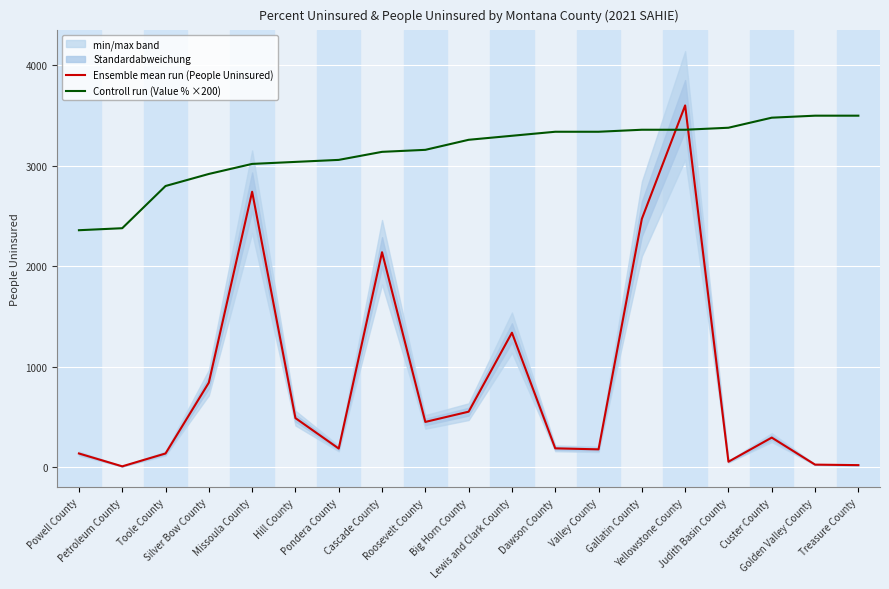

Reading left to right, list all the values displayed in this chart.

Ensemble mean run (People Uninsured): 138.0	10.0	138.0	843.0	2743.0	490.0	187.0	2141.0	452.0	554.0	1340.0	189.0	179.0	2473.0	3602.0	56.0	296.0	27.0	22.0
Controll run (Value % ×200): 2360.0	2380.0	2800.0	2920.0	3020.0	3040.0	3060.0	3140.0	3160.0	3260.0	3300.0	3340.0	3340.0	3360.0	3360.0	3380.0	3480.0	3500.0	3500.0